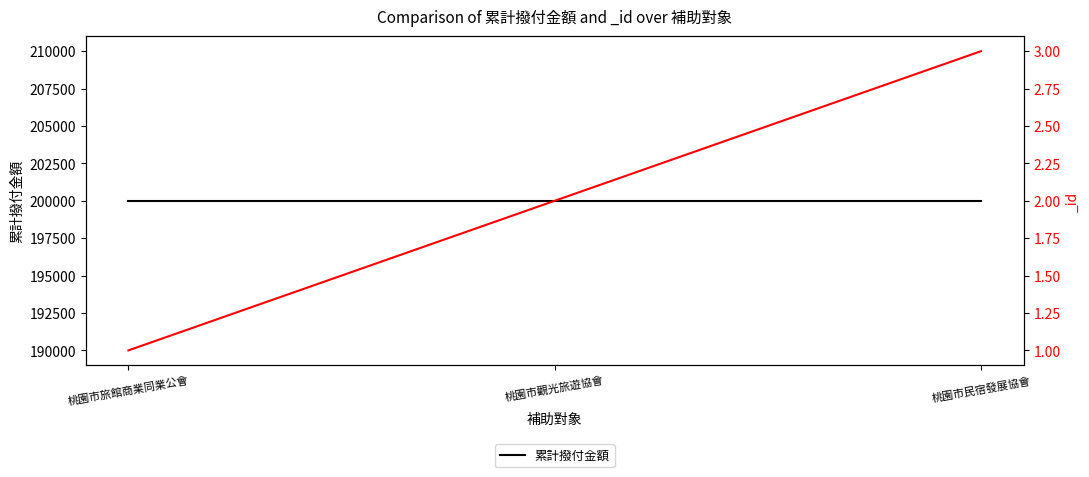

What is the difference between the maximum and second lowest values?

1